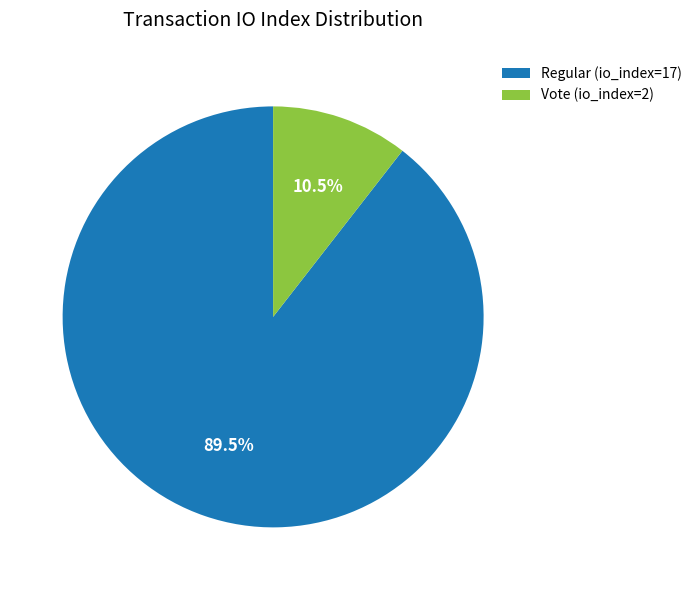

Combined, what portion of the pie is Vote (io_index=2) and Regular (io_index=17)?

100.0%